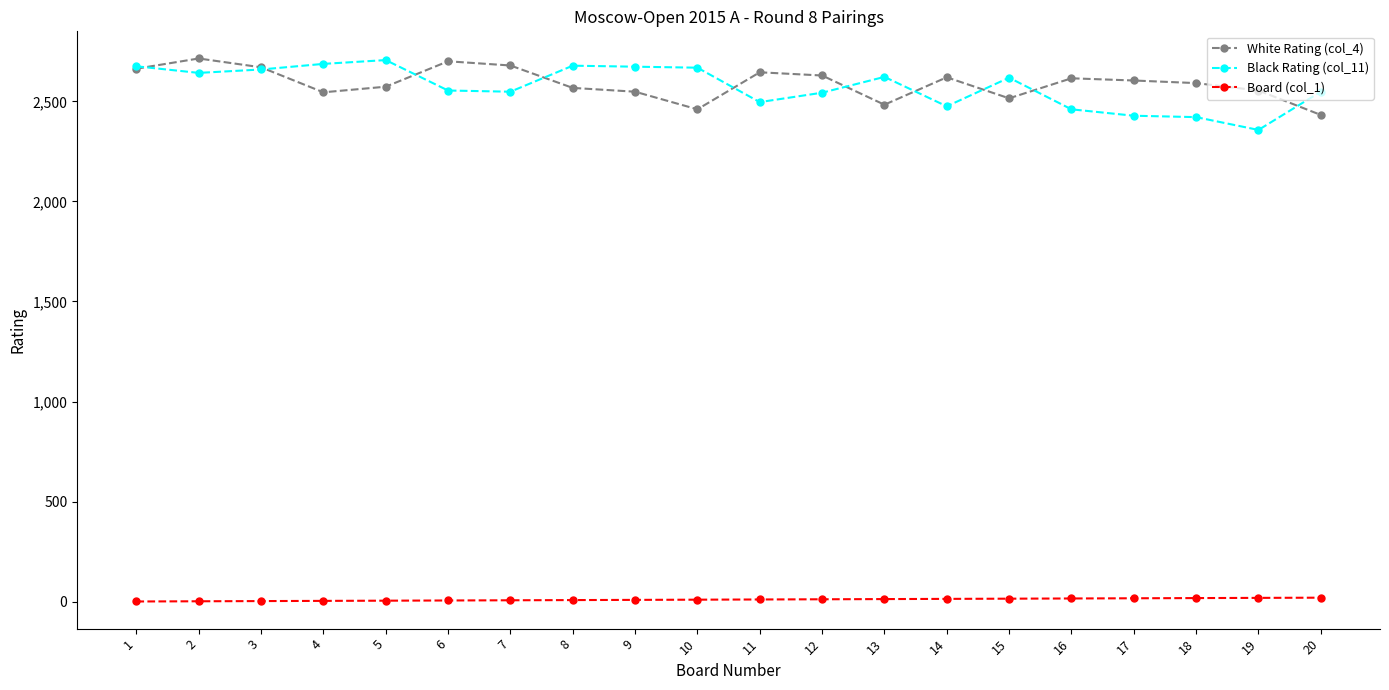

The White Rating (col_4) series shows 2645 at 11. True or false?

True